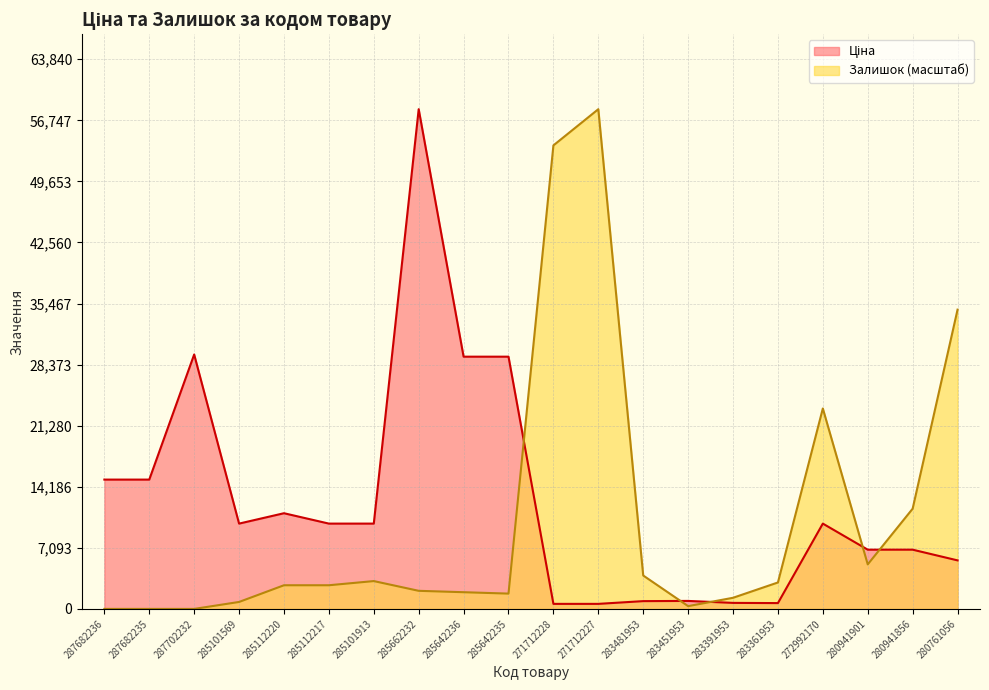

How many series are shown in this chart?

2